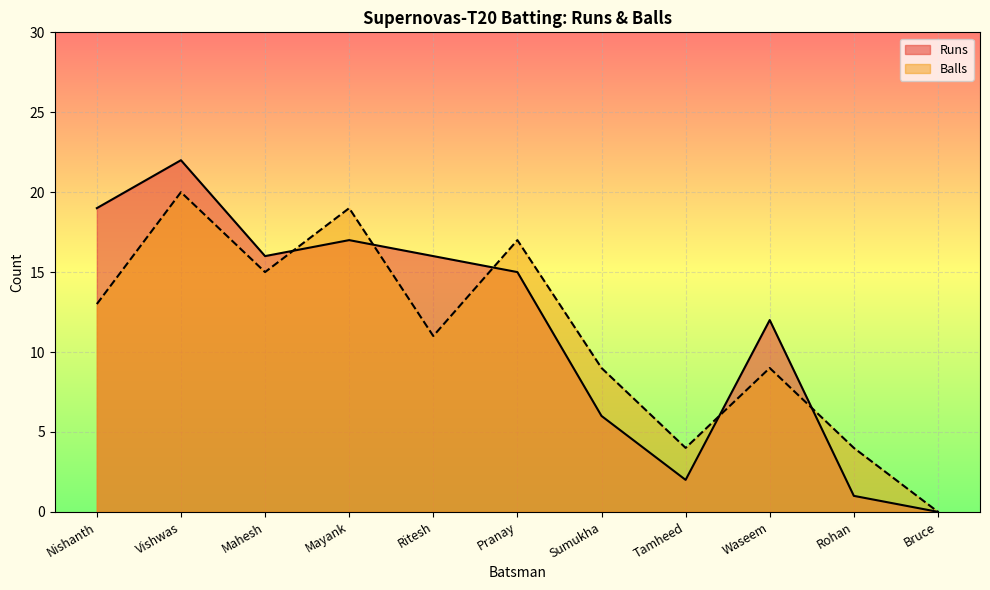

Rank the series by their average value, from lowest to highest.

Balls, Runs